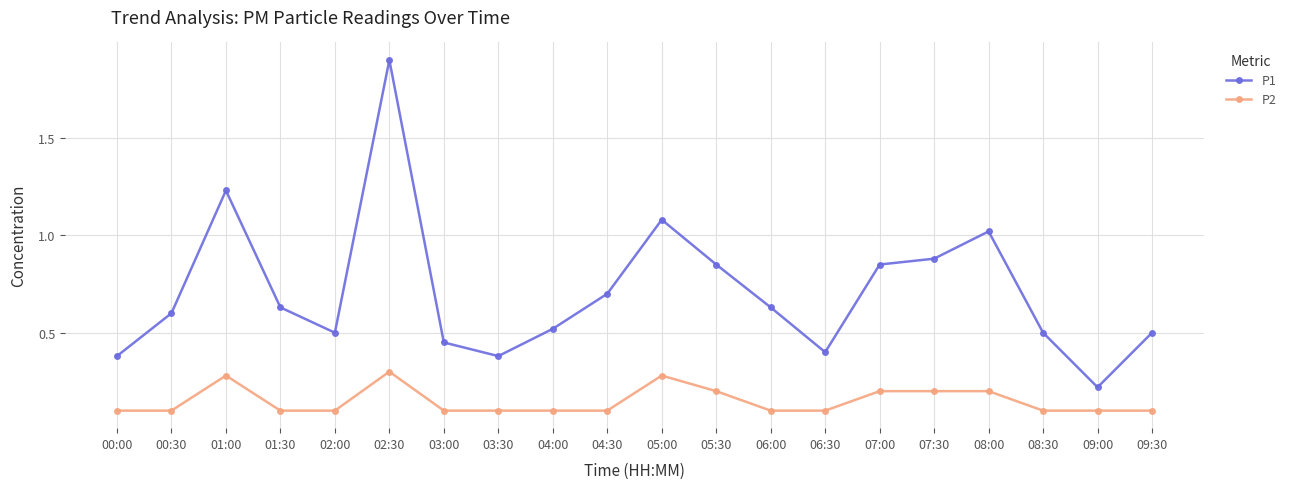

At which category is the sum across all series the highest?

02:30